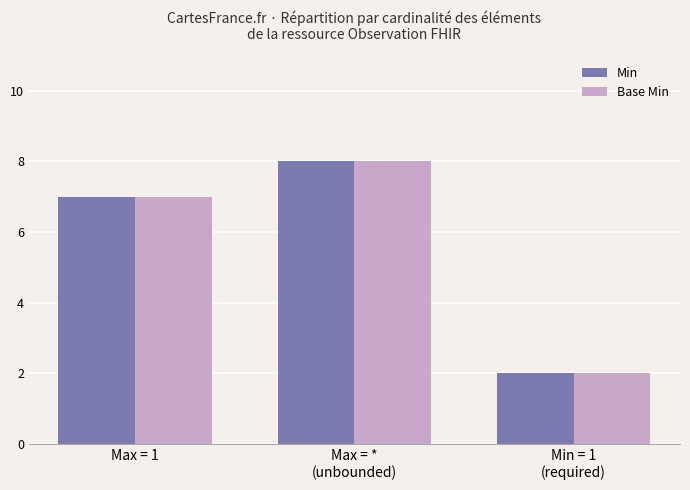

Reading left to right, transcribe all the data shown in this chart.

Min: 7	8	2
Base Min: 7	8	2